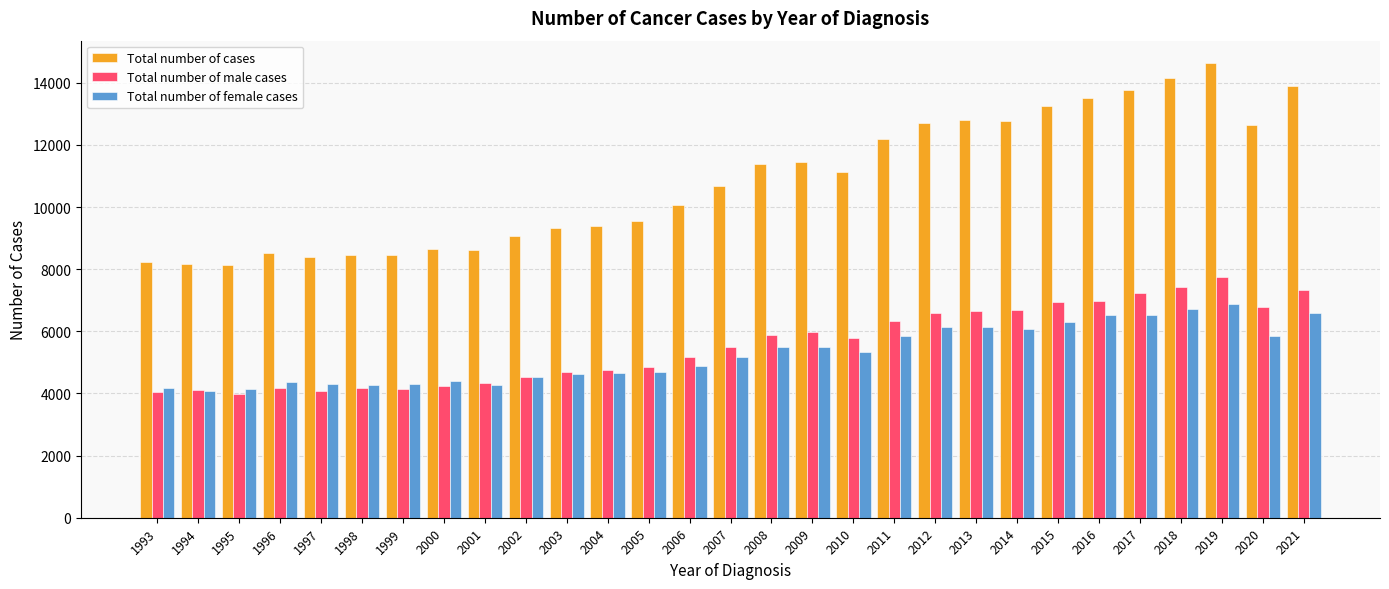

The Total number of cases series shows 25432 at 2018. True or false?

False